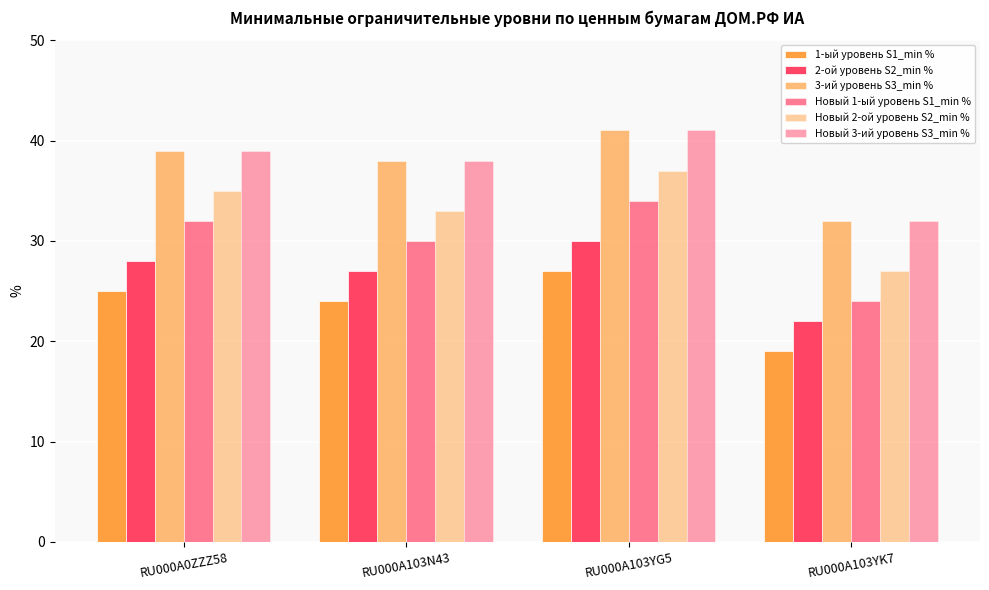

What is the difference between the 1-ый уровень S1_min % values at RU000A103N43 and RU000A103YG5?

3